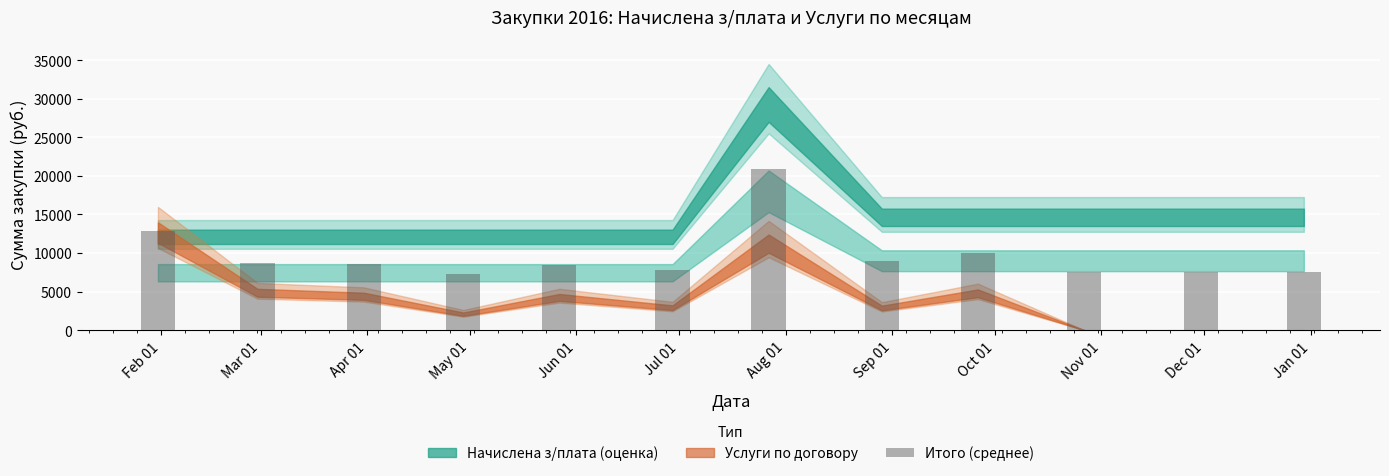

What is the difference between the values at Aug 01 and Dec 01?

13404.0